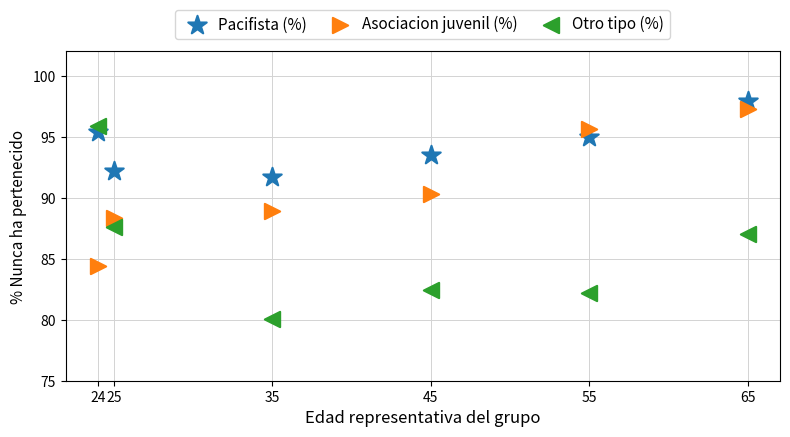

Across all data points, what is the range of X values (max minus min)?

41.0